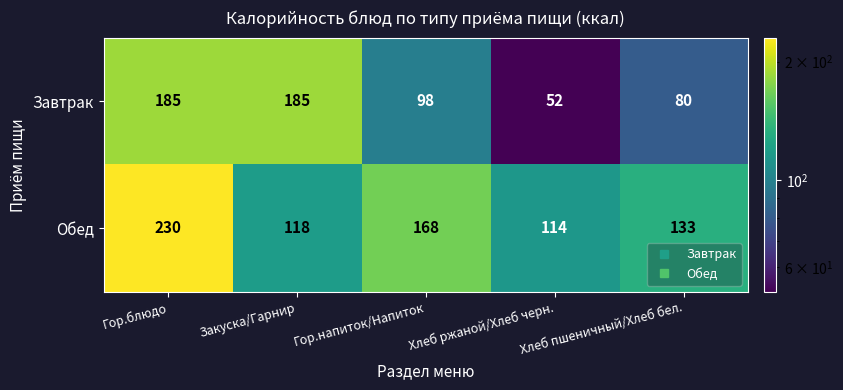

What is the difference between the maximum and minimum values in the Обед series?

116